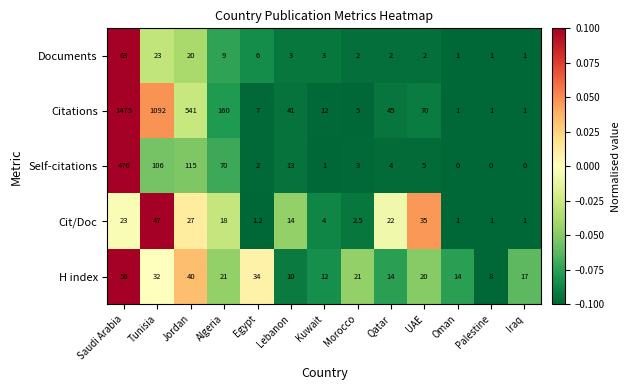

Which series changed the most between Kuwait and Morocco?

H index